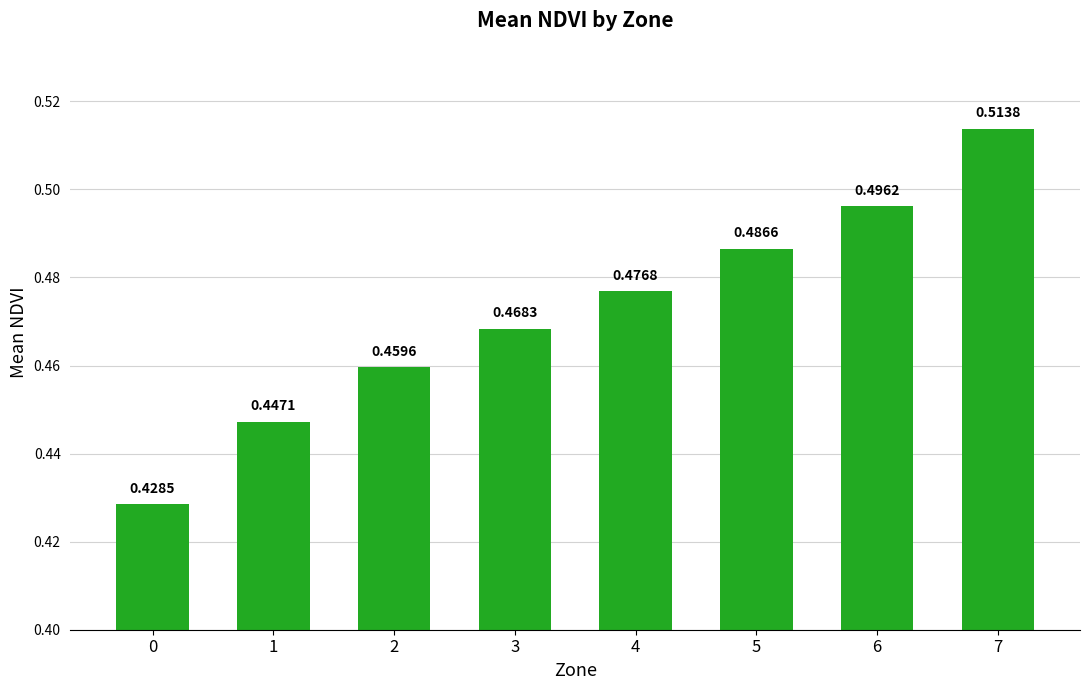

Count the values in the range 0 to 1.

8